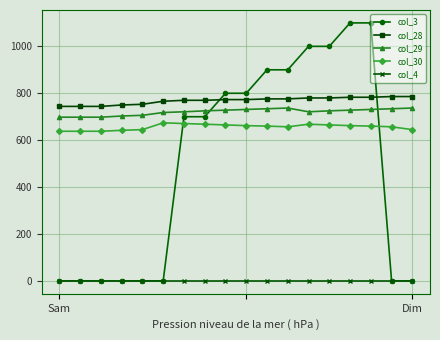

How many distinct data groups are displayed?

5